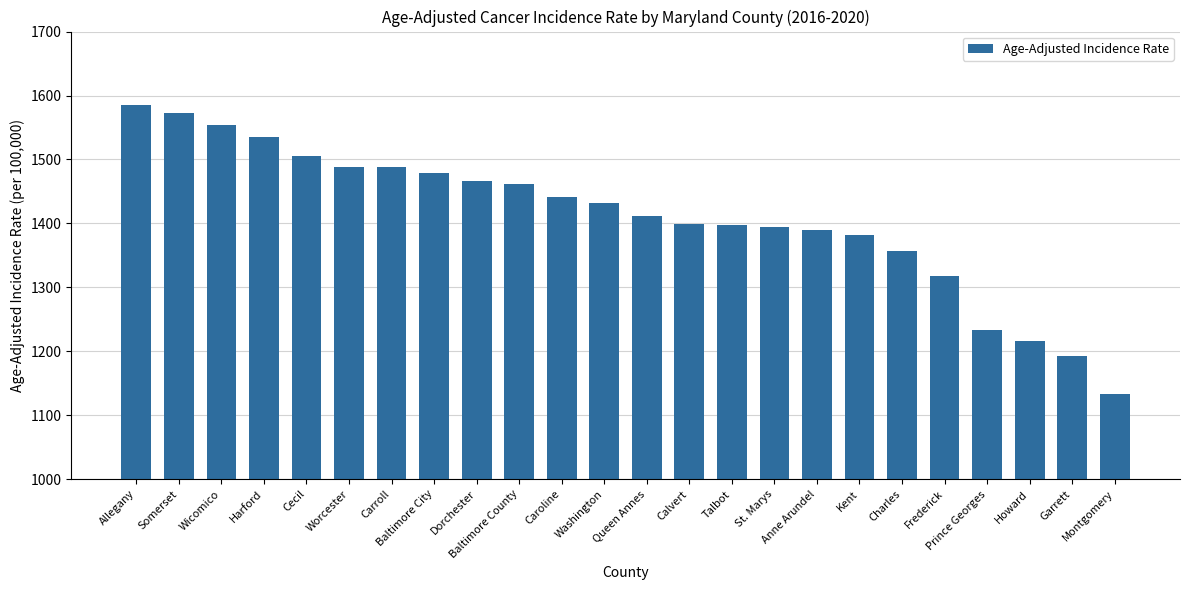

What is the difference between the maximum and minimum values?

451.2